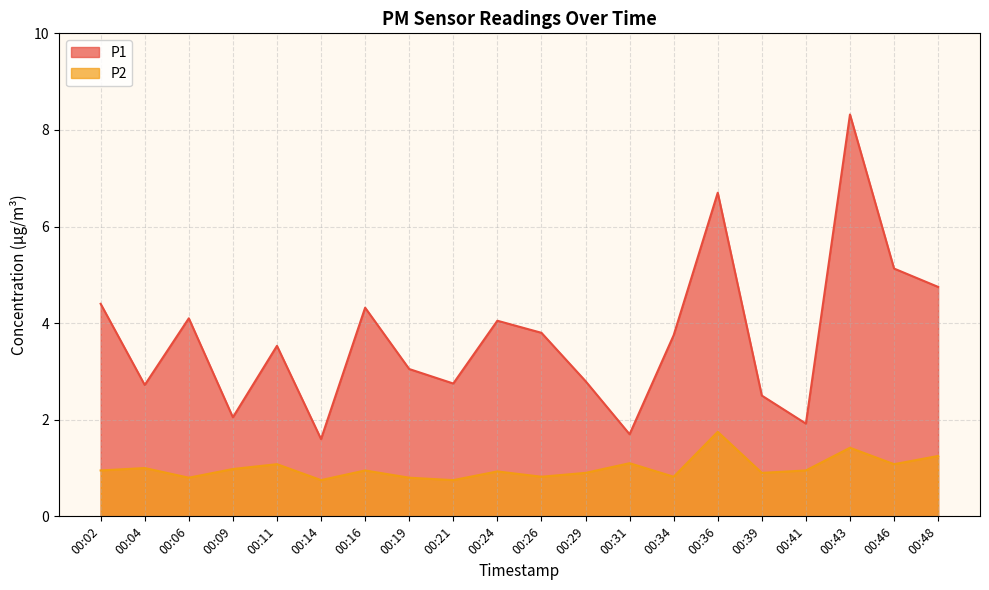

Which series has the largest range (max minus min)?

P1